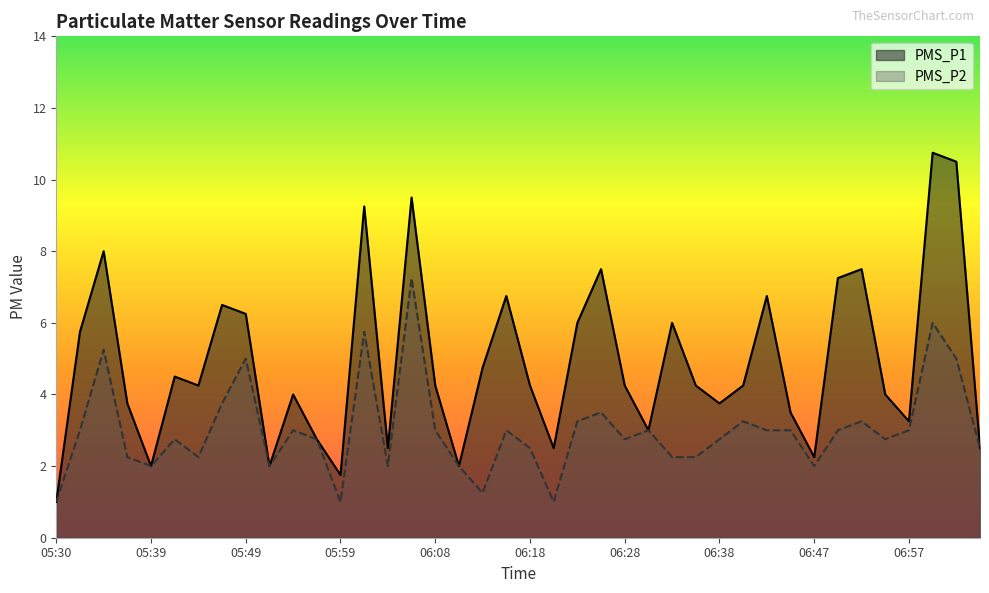

What is the value of the PMS_P1 point at the 37th from the left?

3.2